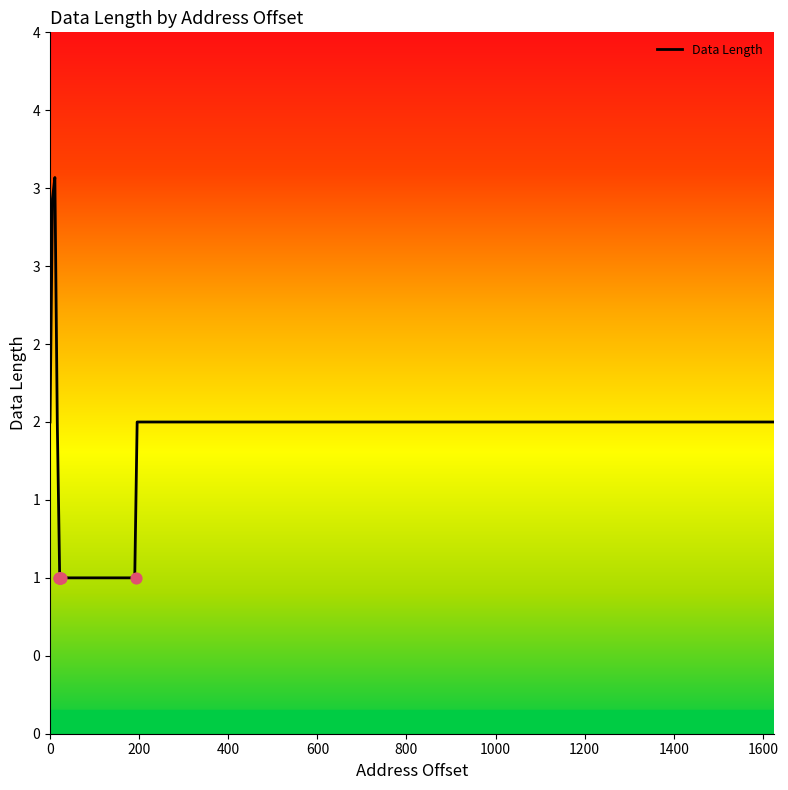

Which has a higher value, 14 or 10?

10